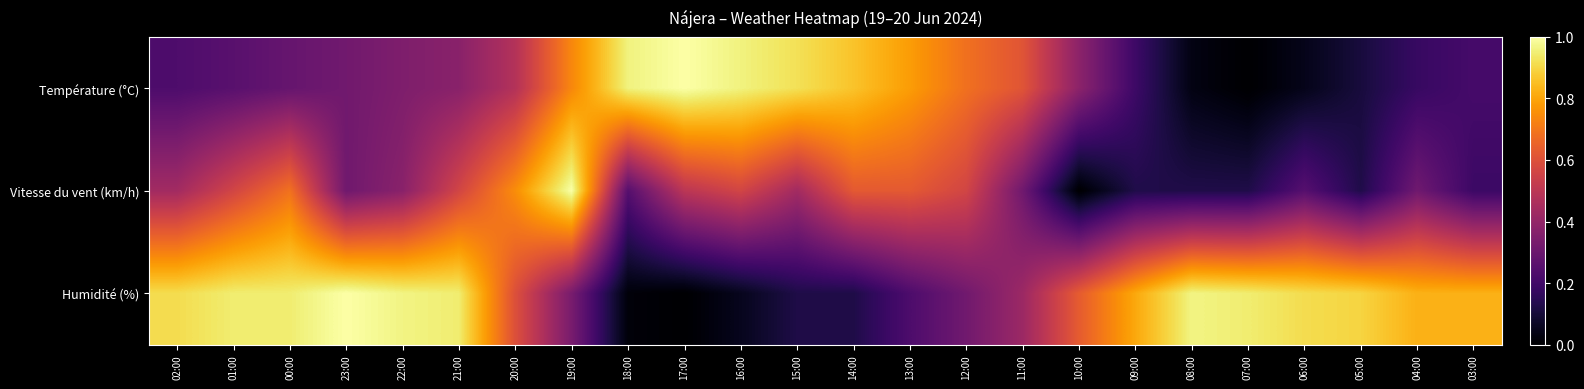

What is the greatest value displayed?

1.0